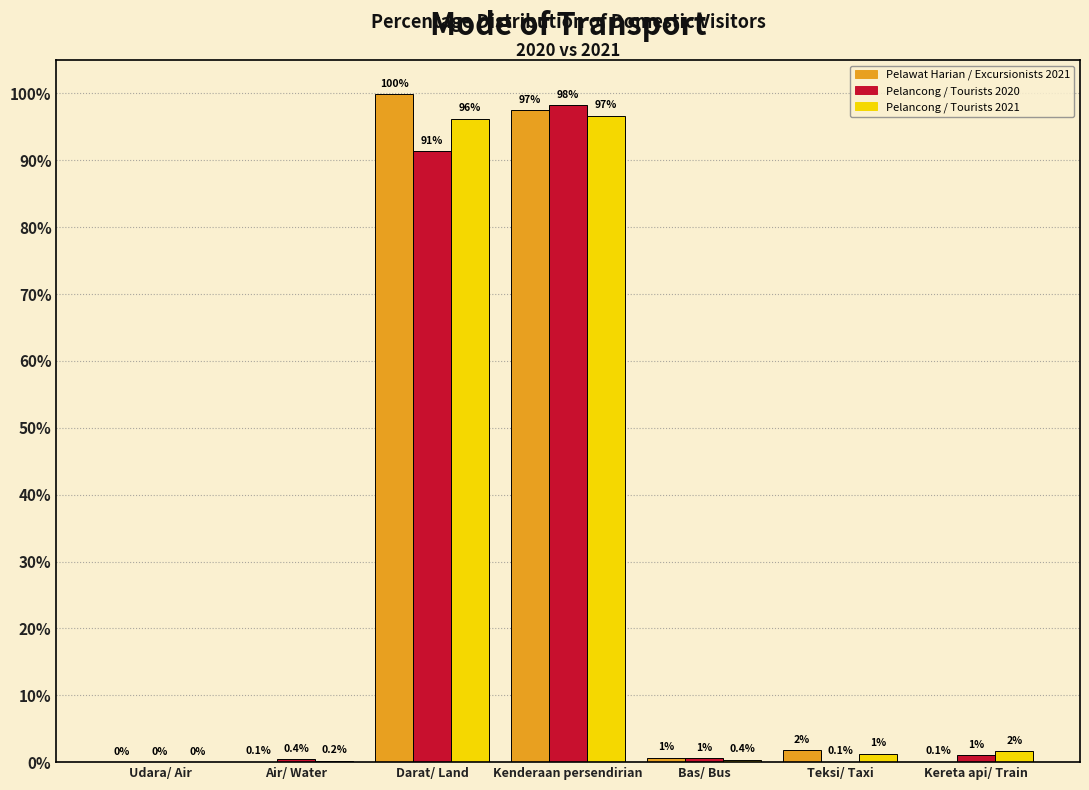

Which series changed the most between Darat/ Land and Bas/ Bus?

Pelawat Harian / Excursionists 2021